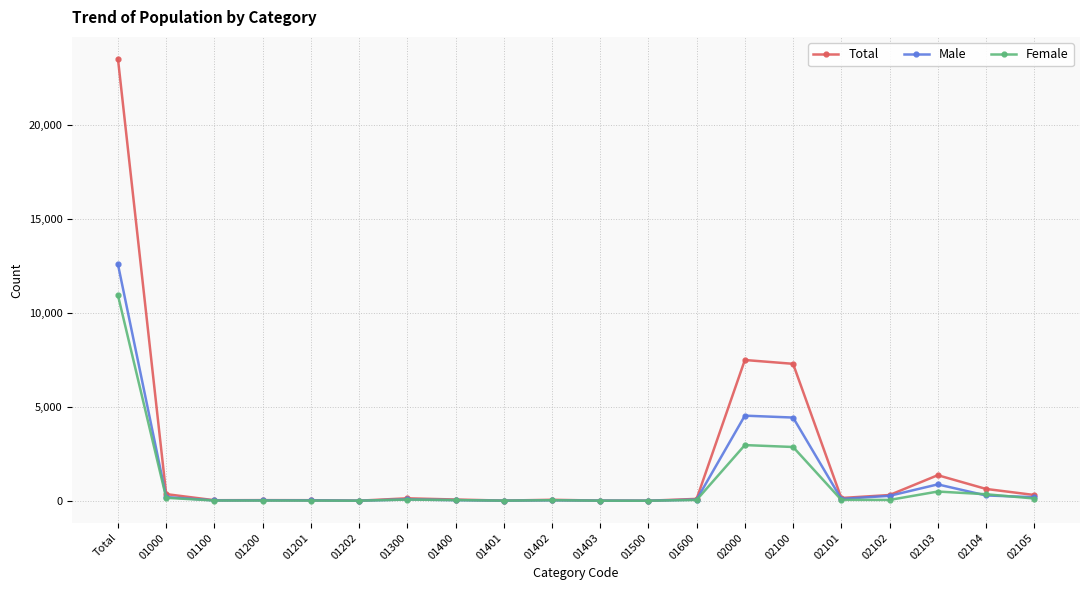

How many lines are shown in the chart?

3